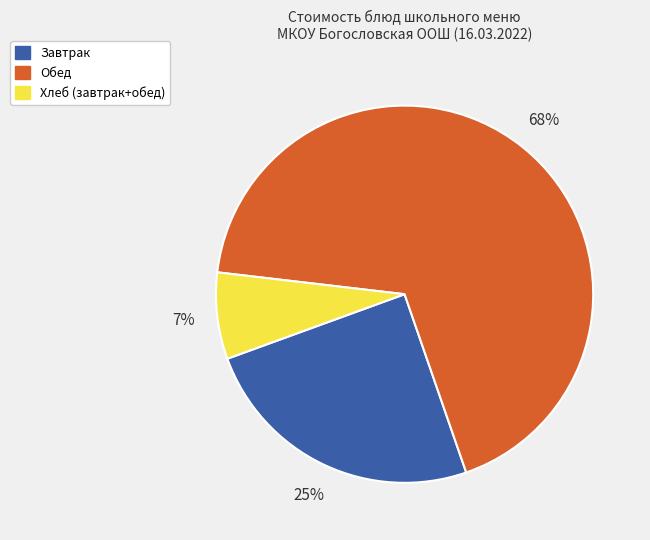

Count the number of slices in the pie.

3